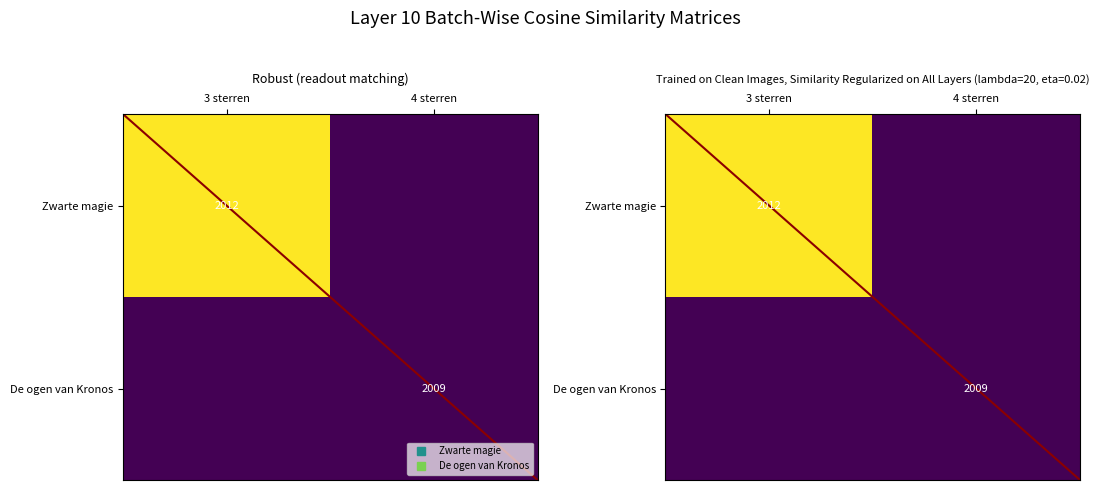

How many distinct data groups are displayed?

2